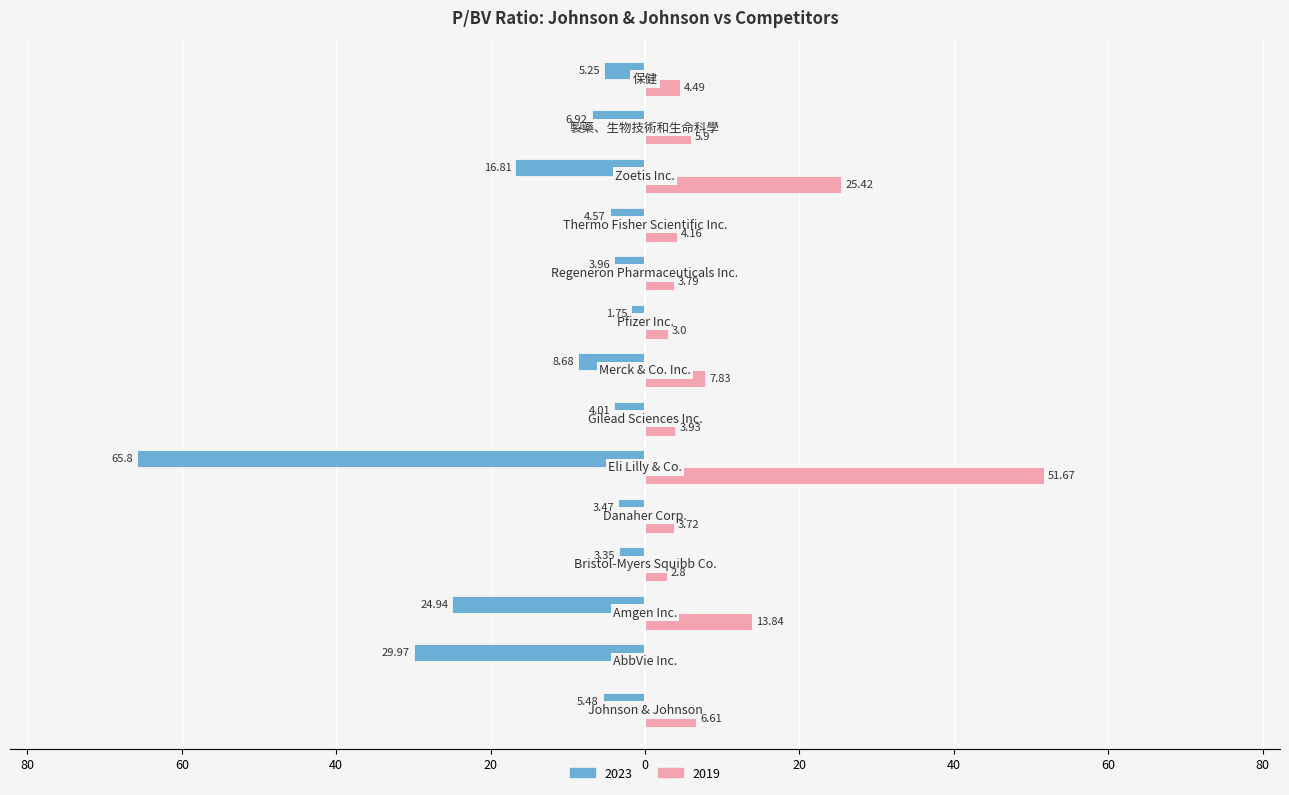

List the labels in order of 2019 value, largest first.

Eli Lilly & Co., Zoetis Inc., Amgen Inc., Merck & Co. Inc., Johnson & Johnson, 製藥、生物技術和生命科學, 保健, Thermo Fisher Scientific Inc., Gilead Sciences Inc., Regeneron Pharmaceuticals Inc., Danaher Corp., Pfizer Inc., Bristol-Myers Squibb Co., AbbVie Inc.